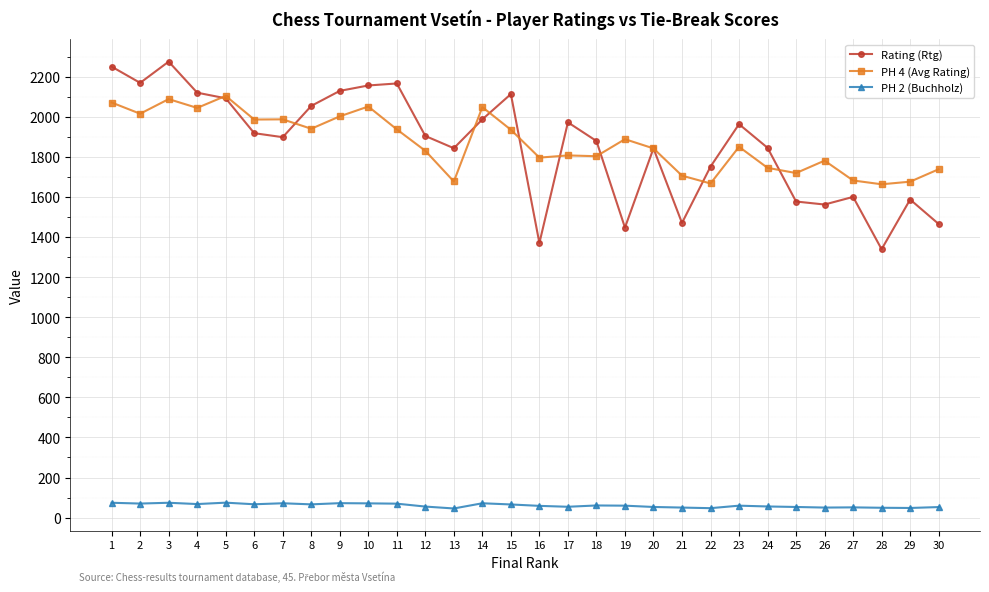

At which category does PH 4 (Avg Rating) reach its first local valley?

2